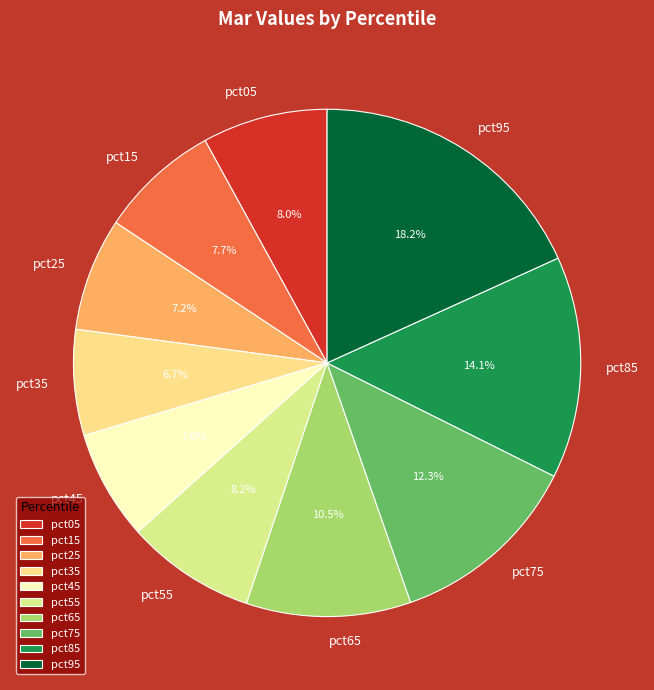

To the nearest percent, what is the average slice percentage?

10%